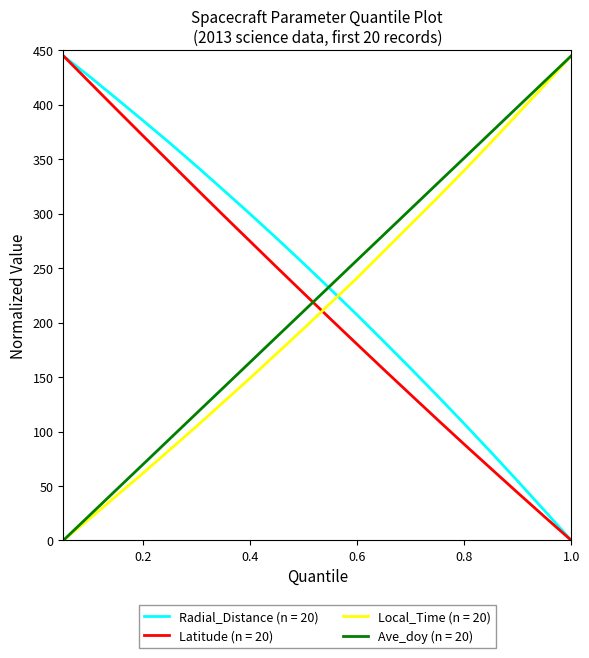

Does the chart have visible grid lines?

No